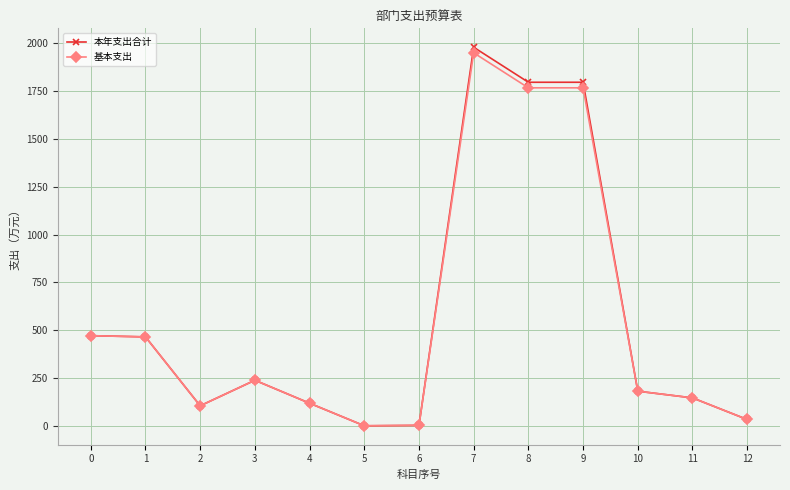

What is the sum of the 基本支出 values at 11 and 10?

330.4